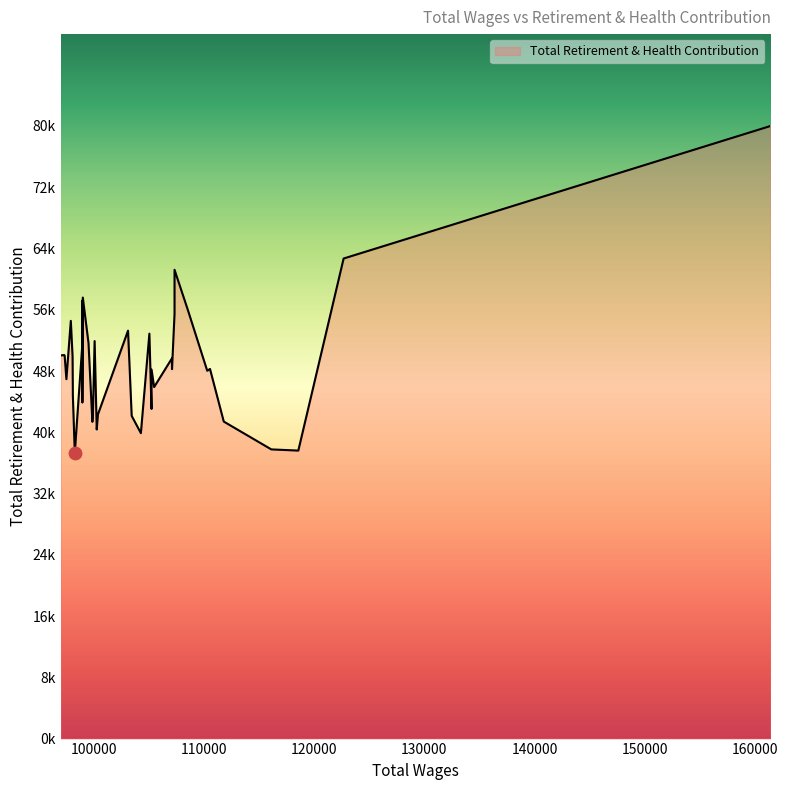

Approximately how many times larger is the value at 10 compared to 22?

0.9